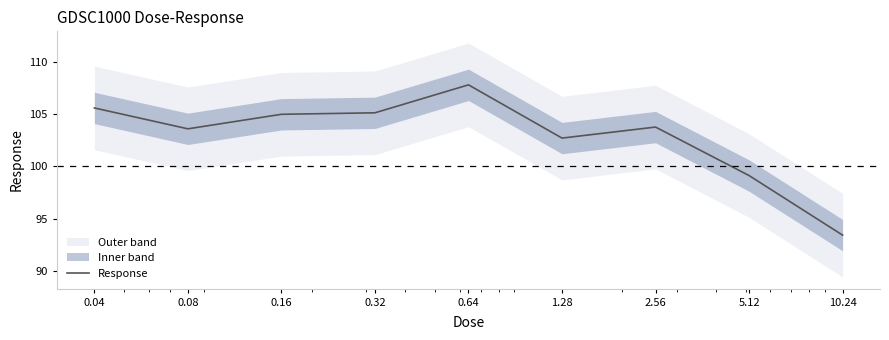

What is the value of the 8th point from the left?

99.1